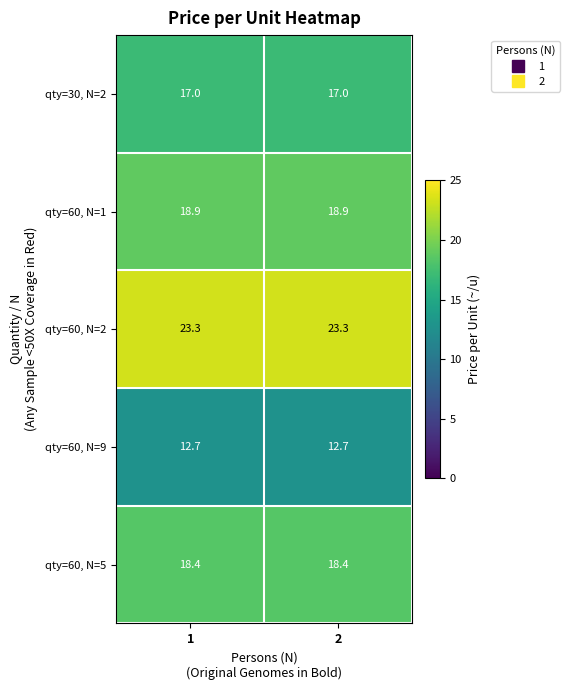

What is the greatest value displayed?

23.3